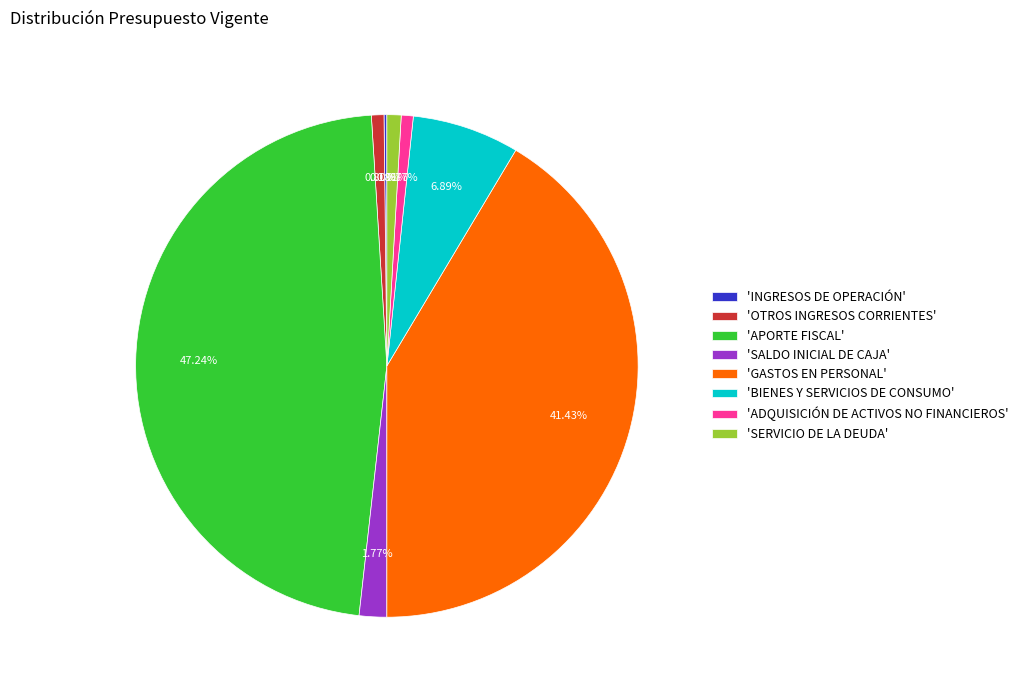

Which category has the biggest portion of the pie?

'APORTE FISCAL'